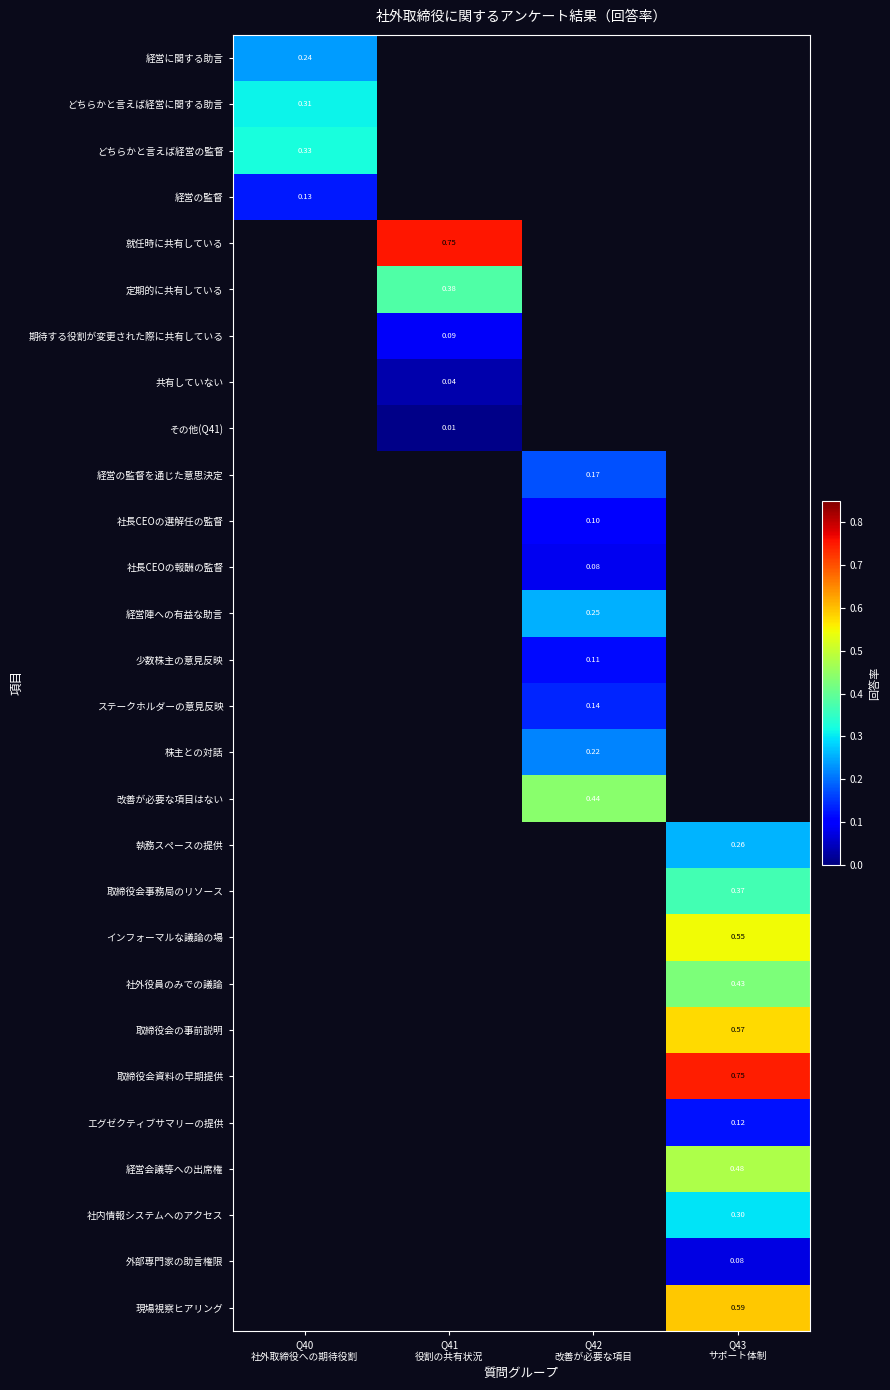

The 取締役会の事前説明 series shows 0.2 at Q41 役割の共有状況. True or false?

False